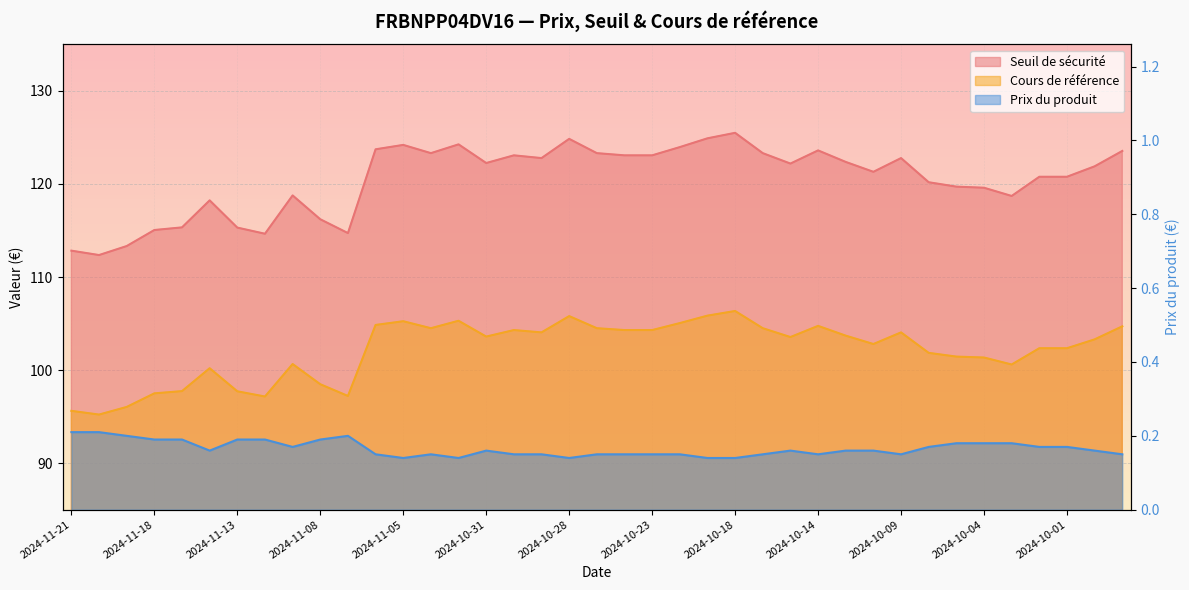

At which category does Seuil de sécurité reach its first local valley?

2024-11-20